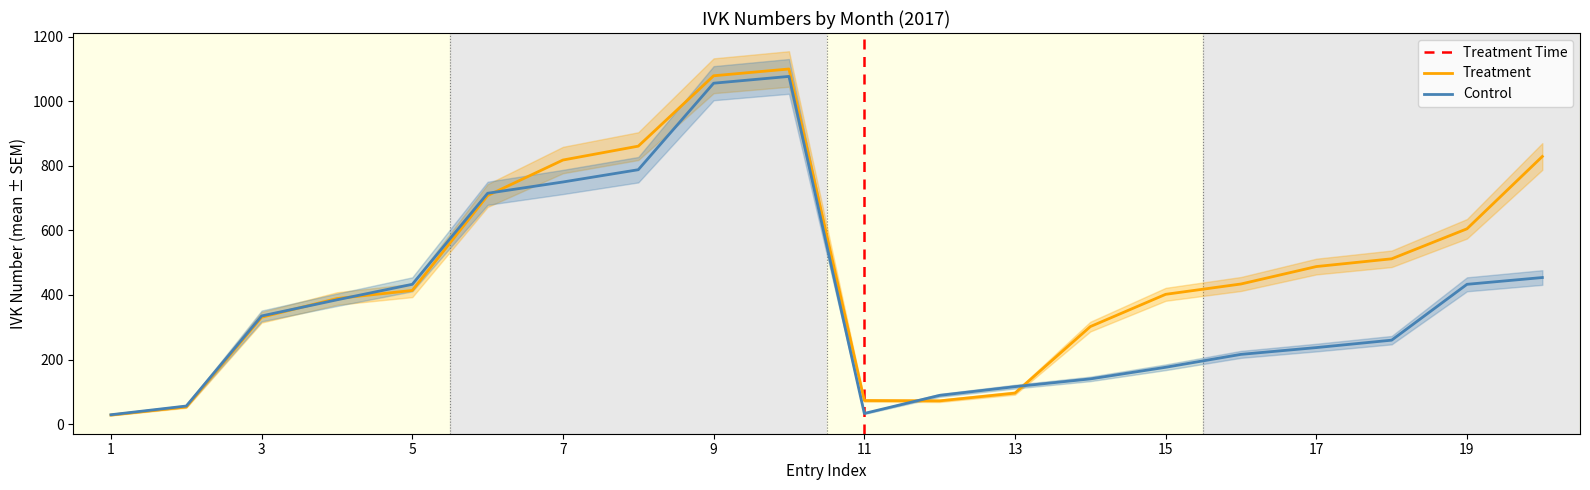

Where is Control nearest to the value 553?

20